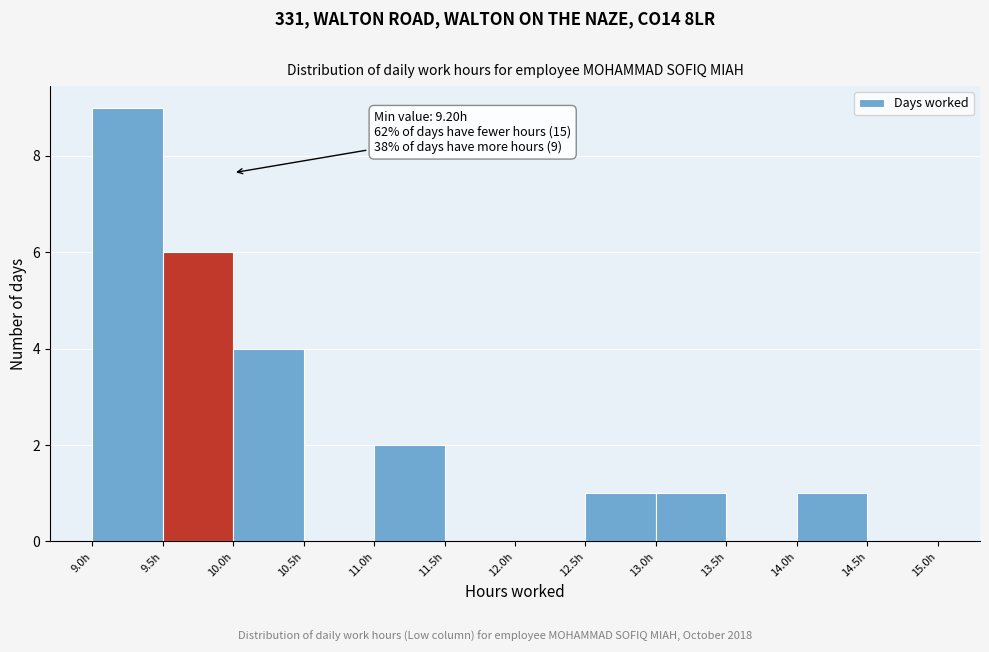

Which range on the x-axis has the tallest bar?

9.0 to 9.5